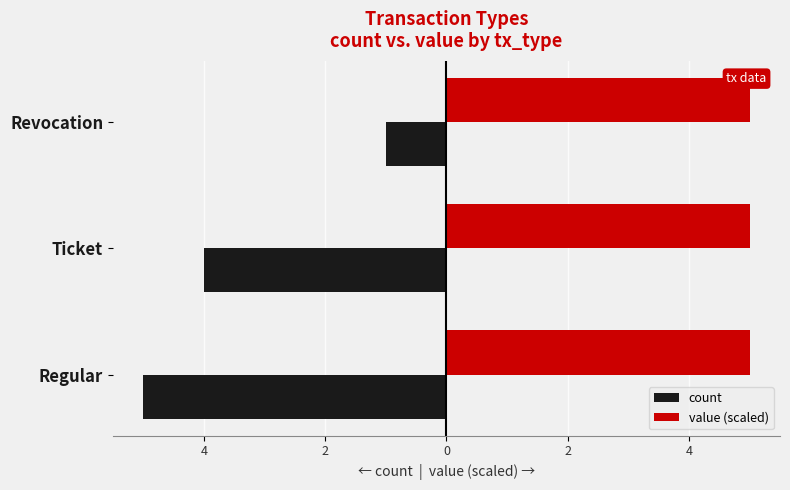

What is the sum of all value (scaled) values?

15.0